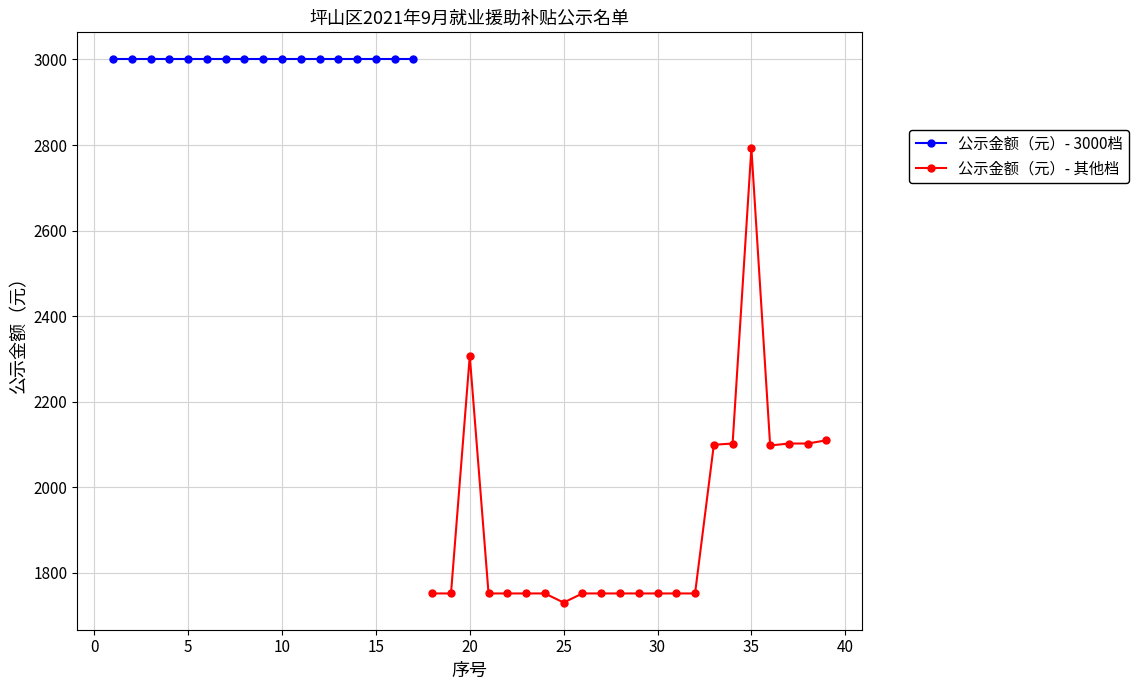

What is the highest value of the 公示金额（元）- 其他档 series?

2792.6